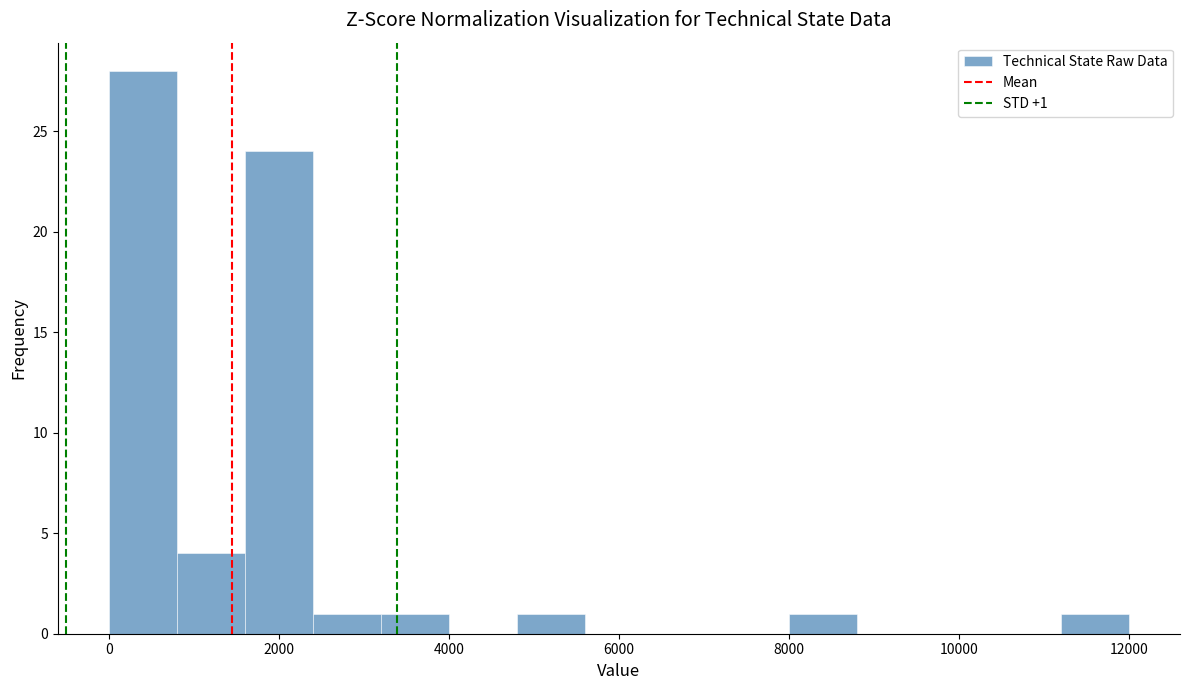

Over which range of the x-axis is the bar tallest?

0 to 800